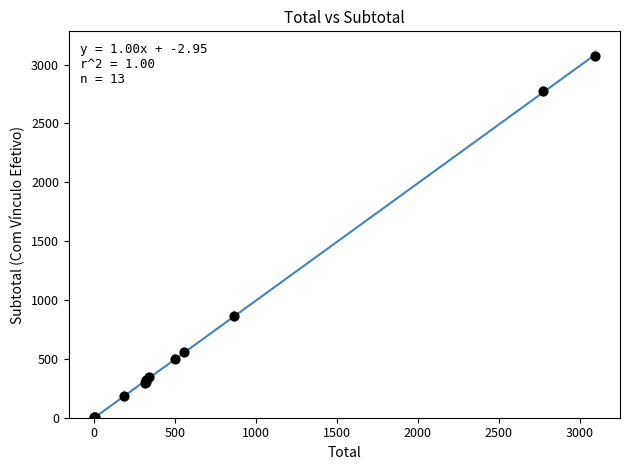

What Y value in the scatter plot is closest to 1536?

864